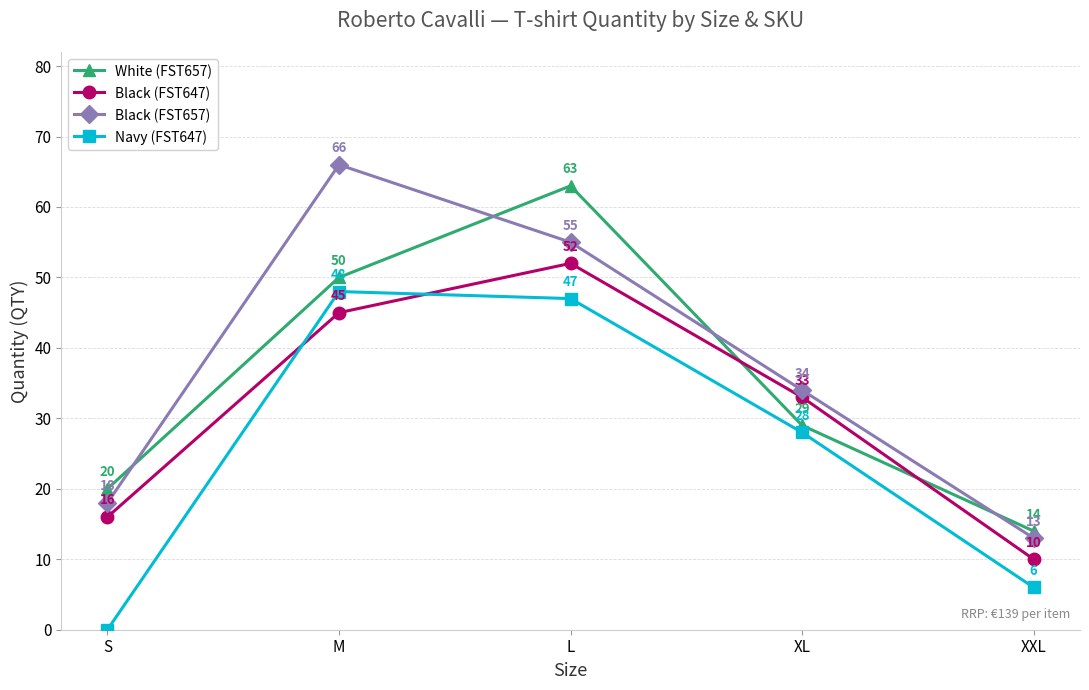

What is the spread (max minus min) of values at L?

16